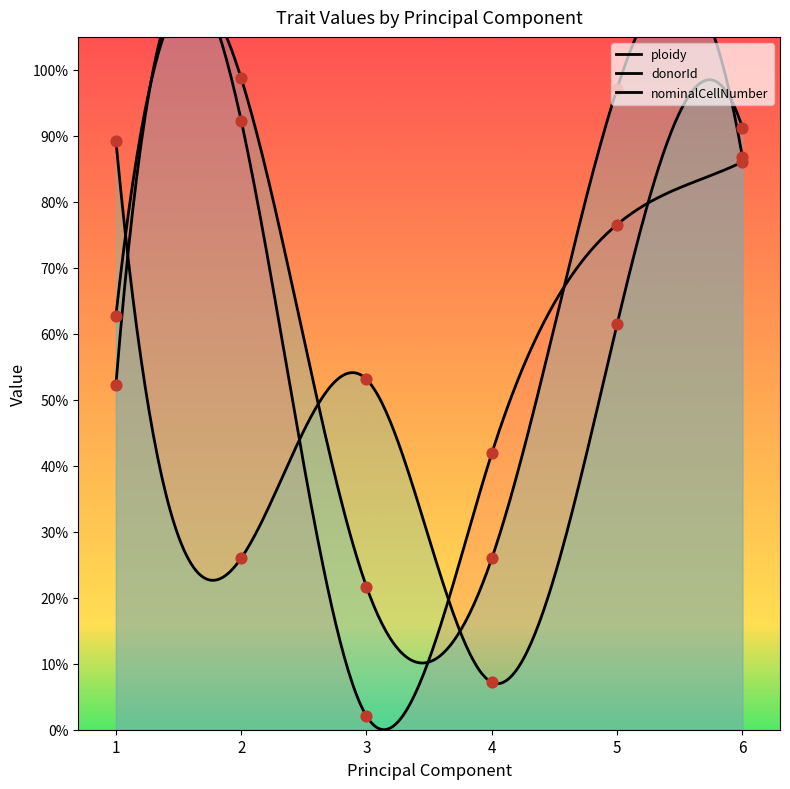

Which series has the largest total across all categories?

nominalCellNumber